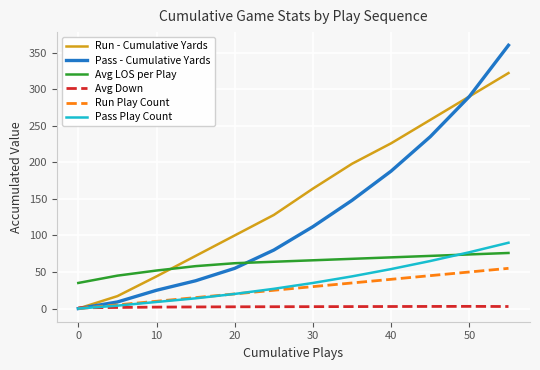

True or false: Run - Cumulative Yards and Avg LOS per Play intersect in this chart.

True